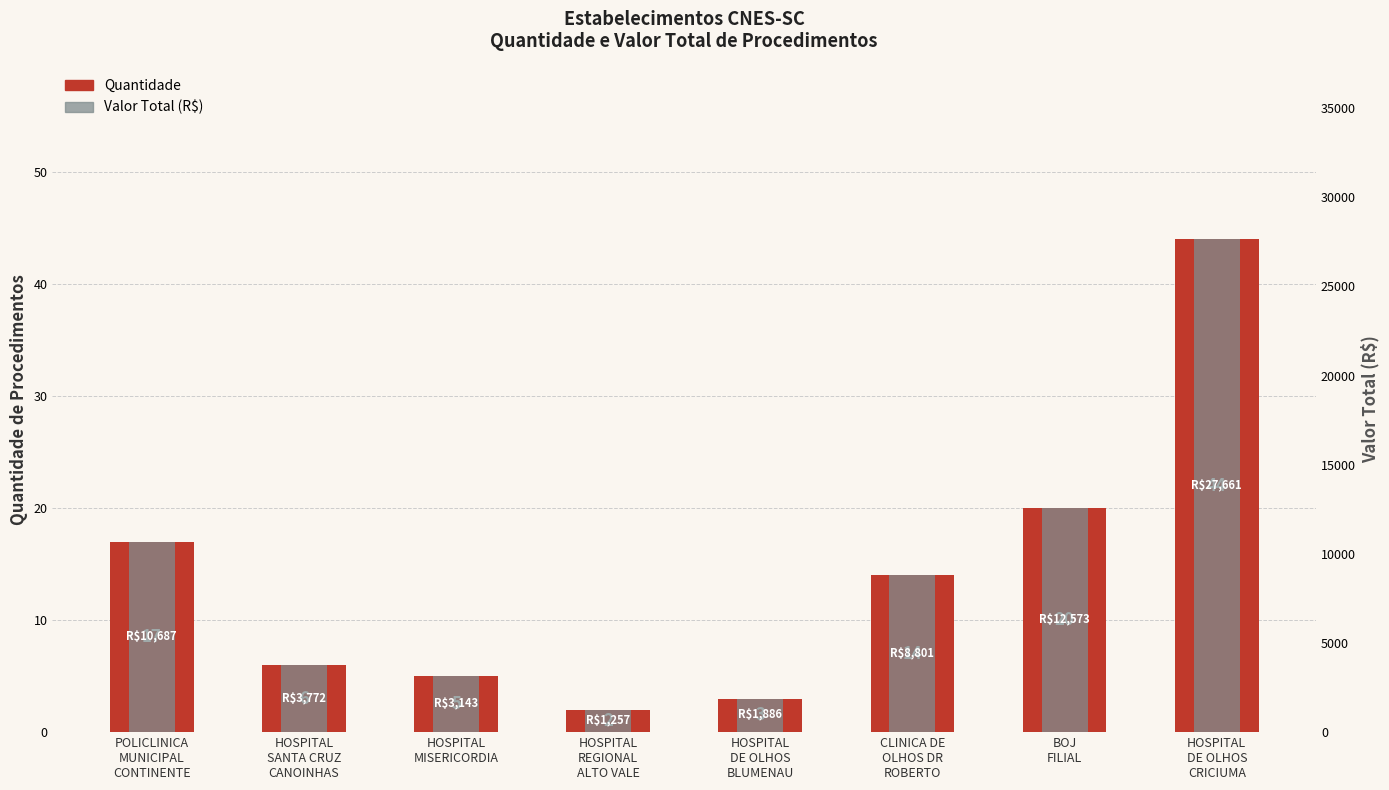

List the labels in order of Valor Total (R$) value, smallest first.

HOSPITAL
REGIONAL
ALTO VALE, HOSPITAL
DE OLHOS
BLUMENAU, HOSPITAL
MISERICORDIA, HOSPITAL
SANTA CRUZ
CANOINHAS, CLINICA DE
OLHOS DR
ROBERTO, POLICLINICA
MUNICIPAL
CONTINENTE, BOJ
FILIAL, HOSPITAL
DE OLHOS
CRICIUMA